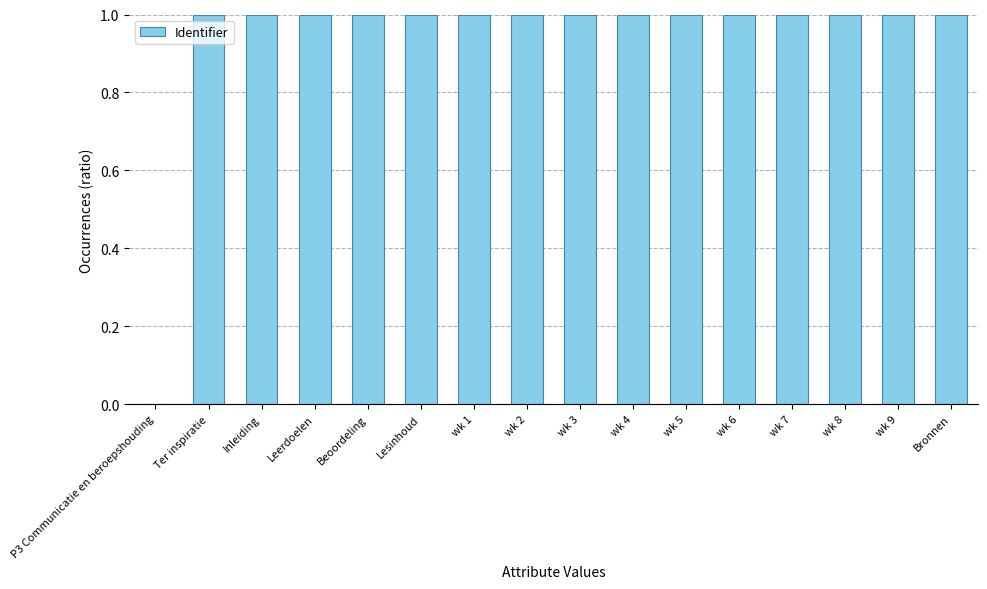

Which has a higher value, Lesinhoud or P3 Communicatie en beroepshouding?

Lesinhoud